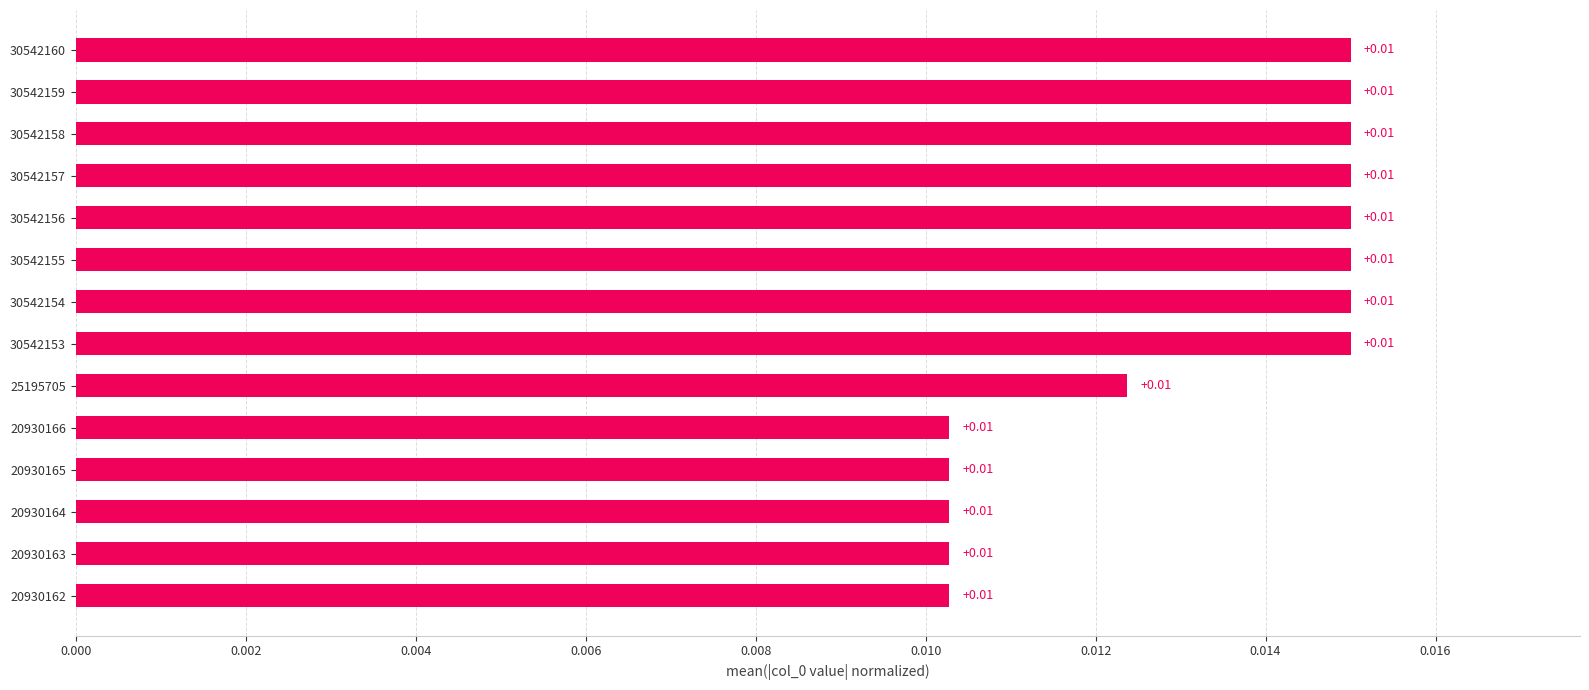

How many bars are there in total?

14